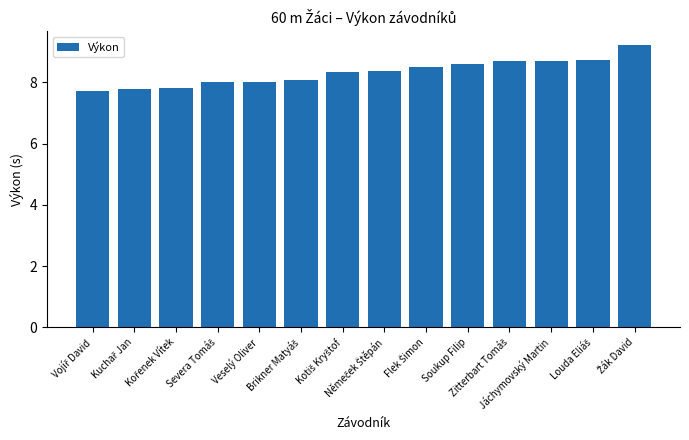

What is the minimum value shown in the chart?

7.7